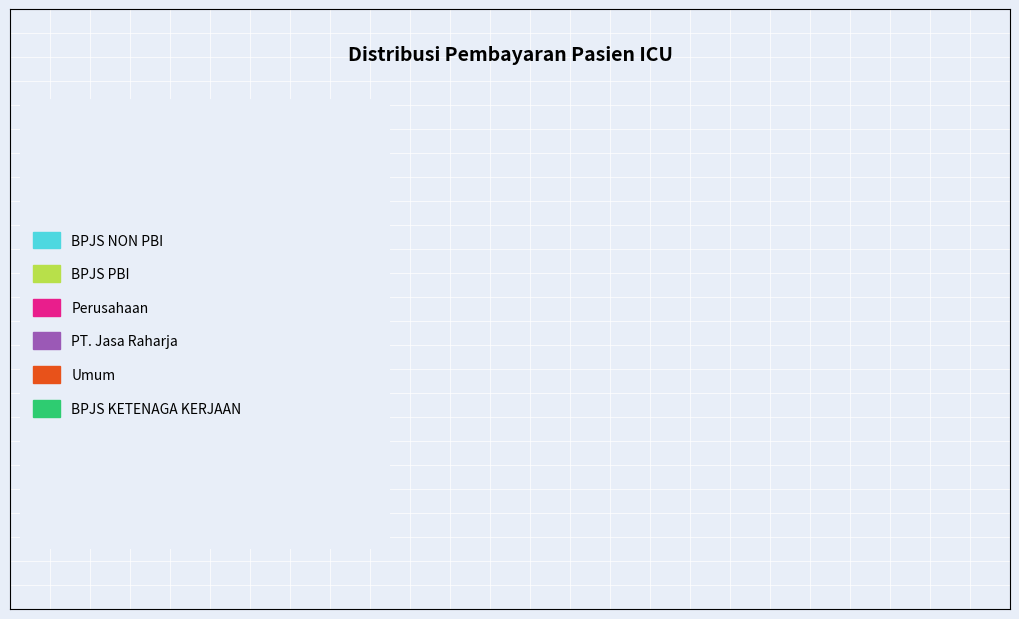

Is there a majority slice in this chart?

Yes